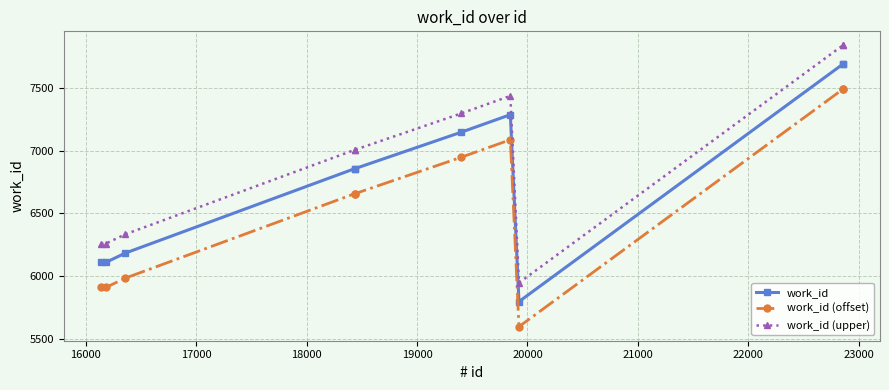

What is the value of the work_id point at the 3rd from the left?

6182